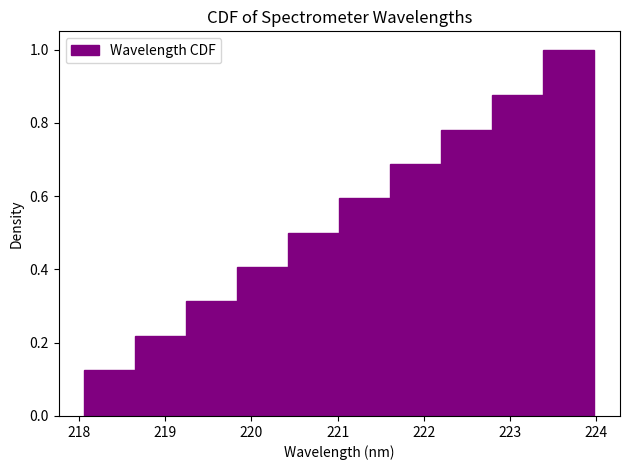

What is the height of the bar covering 219.2 to 219.8 on the x-axis? Neither the bar edges nor the heights are printed on the chart, so give them approximately, as read against the axes.

0.32